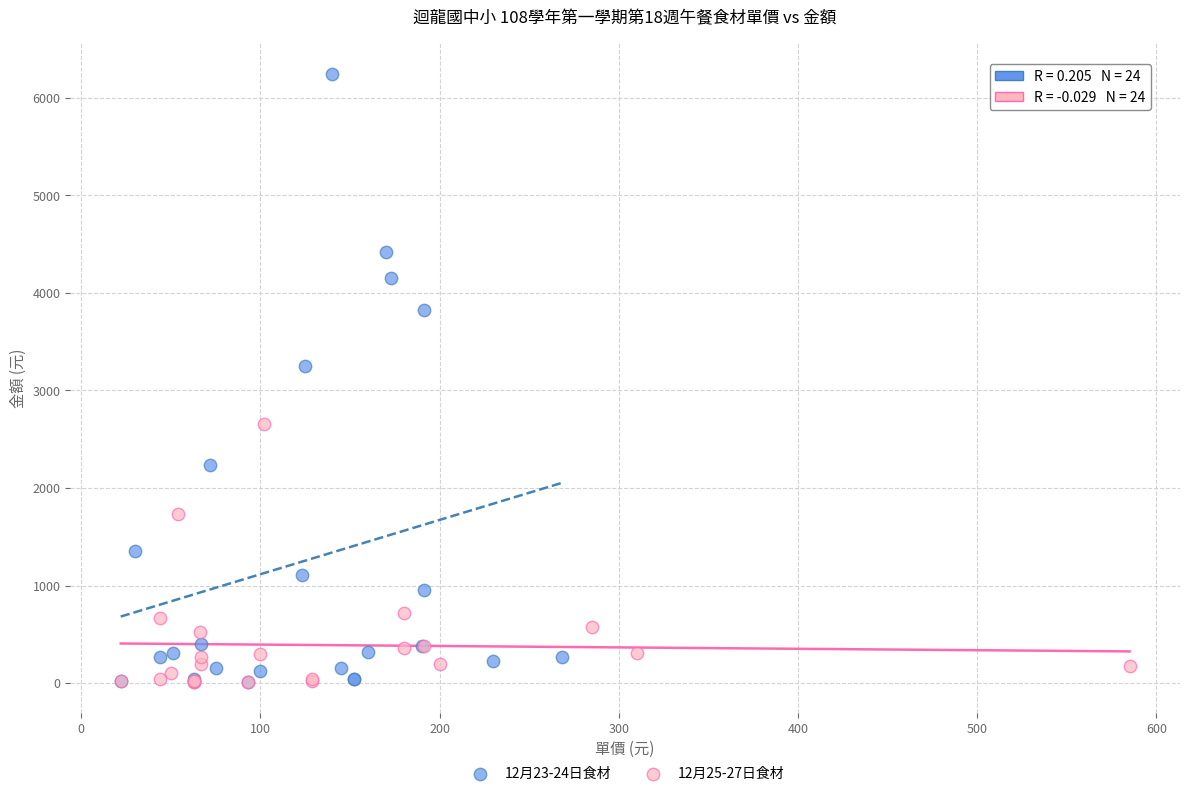

Which series contains the highest Y value?

12月23-24日食材